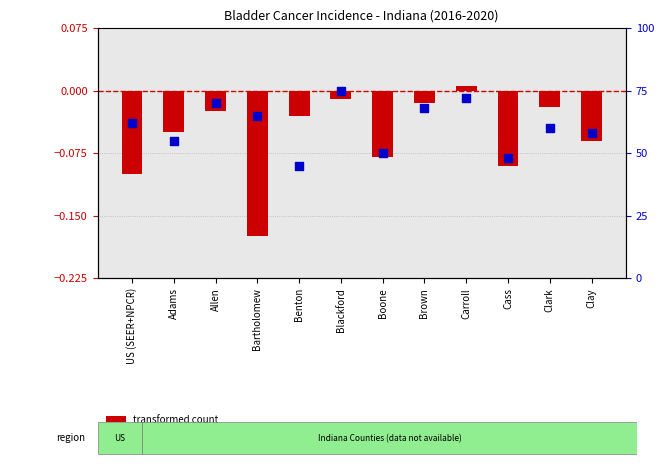

Which series reaches the maximum Y coordinate?

percentile rank within the sample